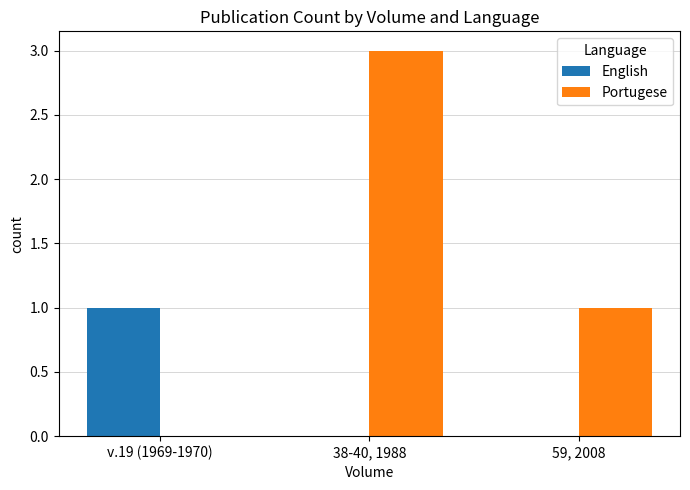

What is the spread (max minus min) of values at 38-40, 1988?

3